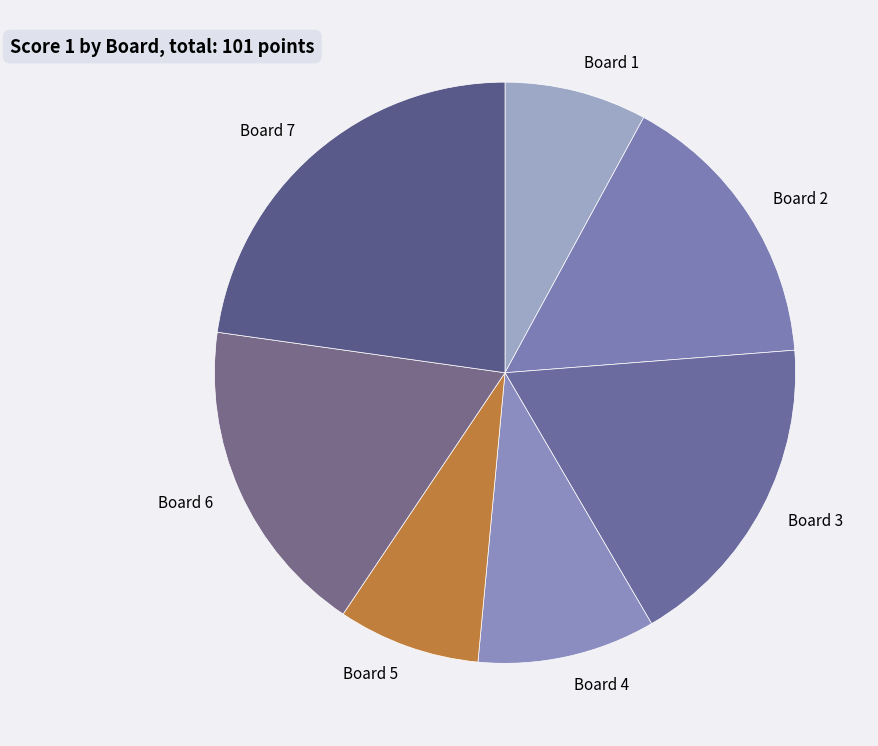

True or false: Board 2 accounts for 16% of the total.

True